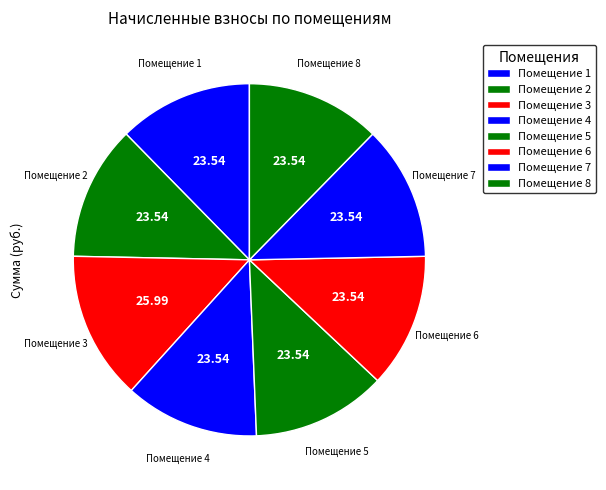

Approximately how many times larger is the value at Помещение 3 compared to Помещение 8?

1.1